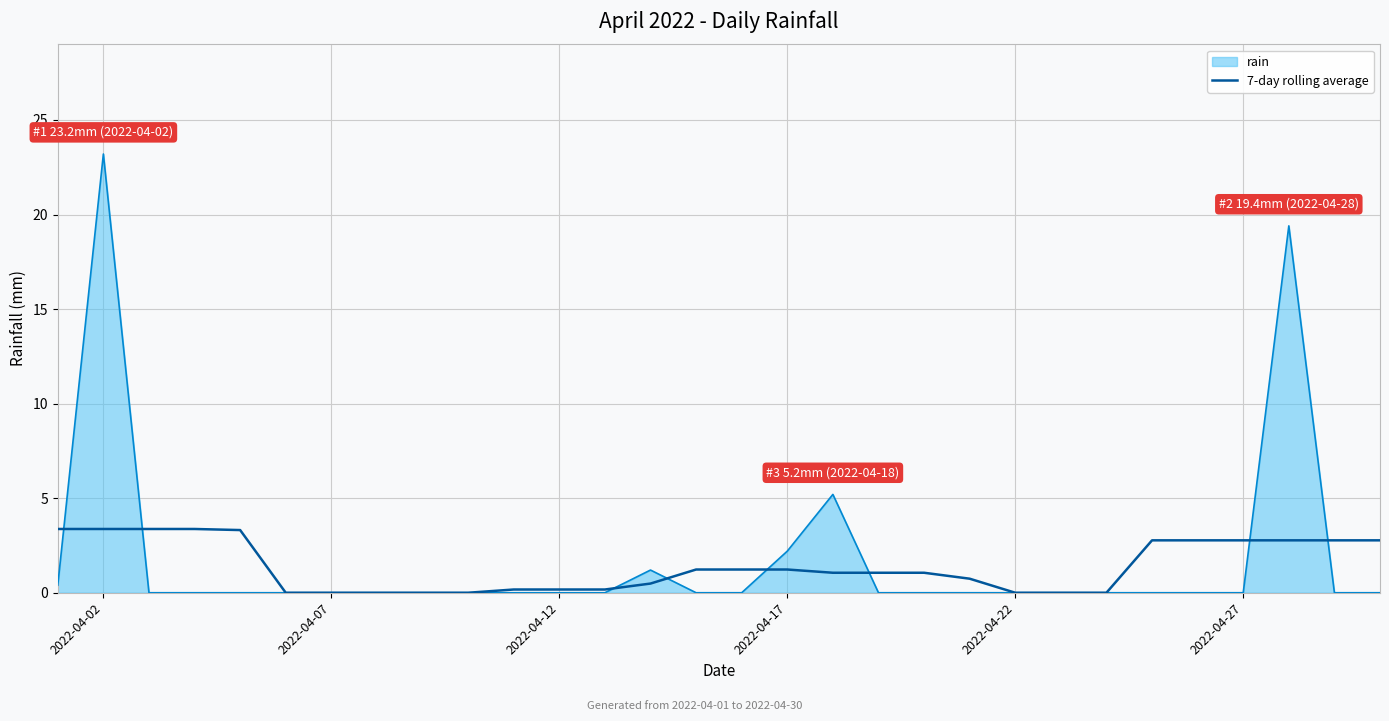

Which series has the widest spread of values?

rain